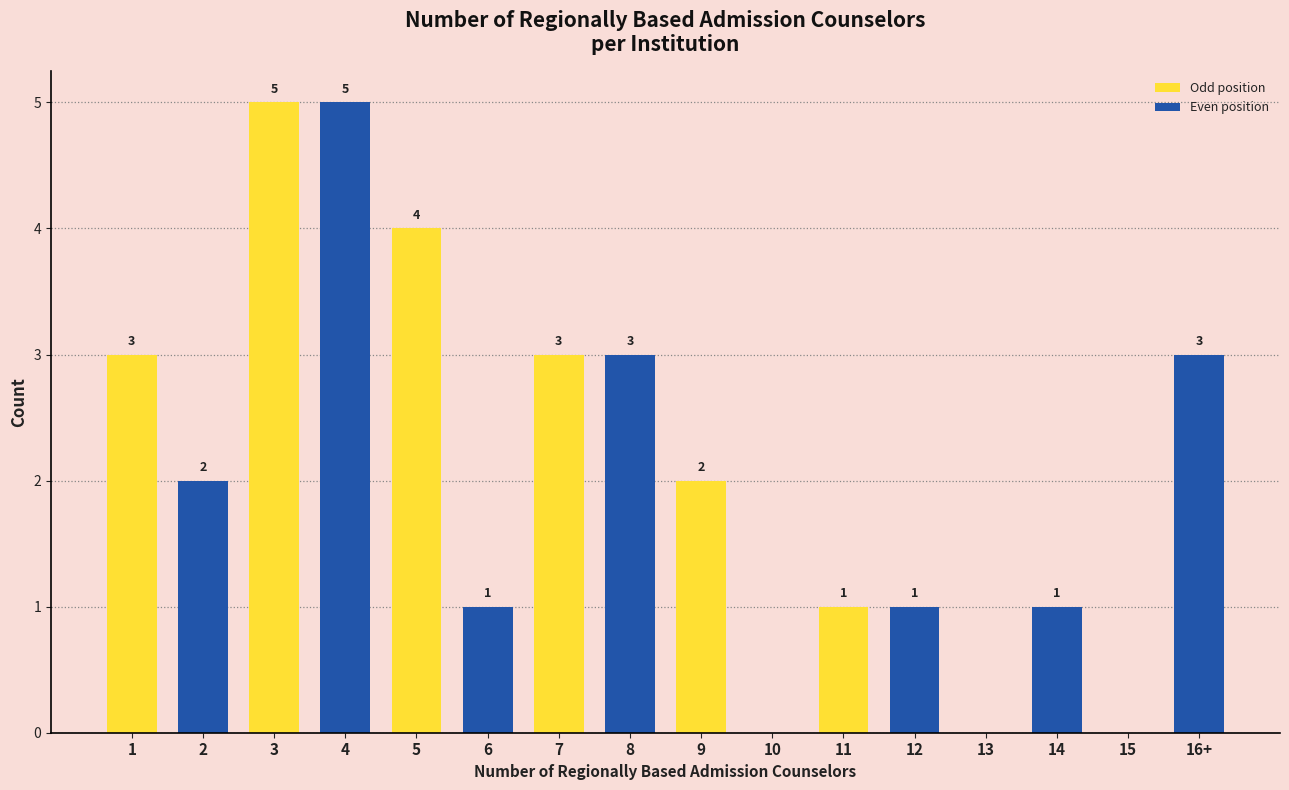

Reading left to right, transcribe all the data shown in this chart.

1=3	2=2	3=5	4=5	5=4	6=1	7=3	8=3	9=2	10=0	11=1	12=1	13=0	14=1	15=0	16+=3